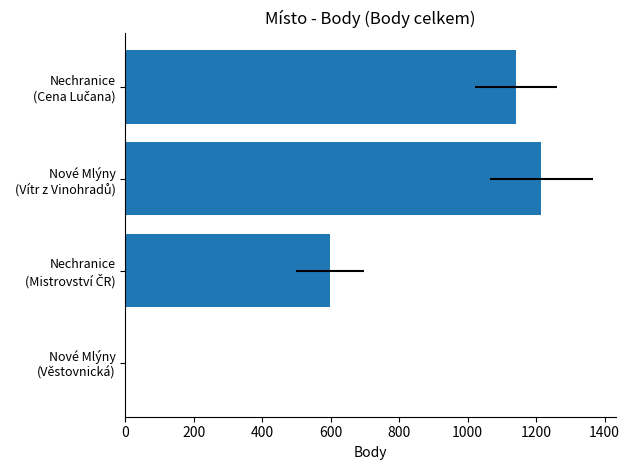

What is the change in value from Nové Mlýny (Věstovnická) to Nechranice (Cena Lučana)?

+1142